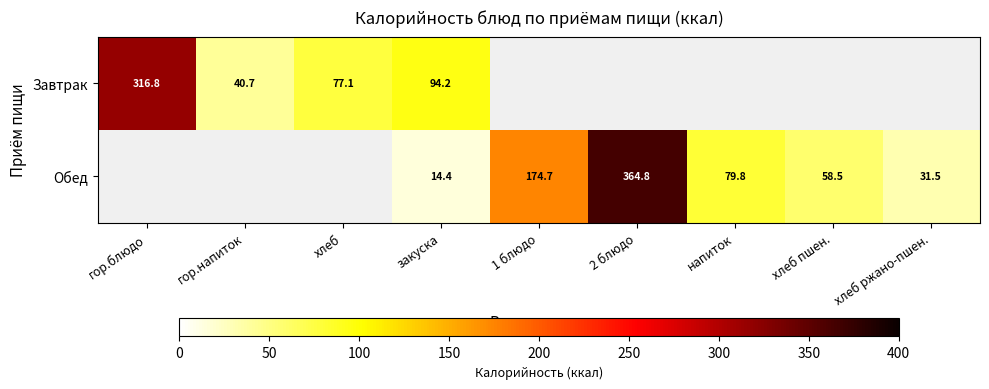

Is it true that Завтрак equals 102.5 at гор.блюдо?

False